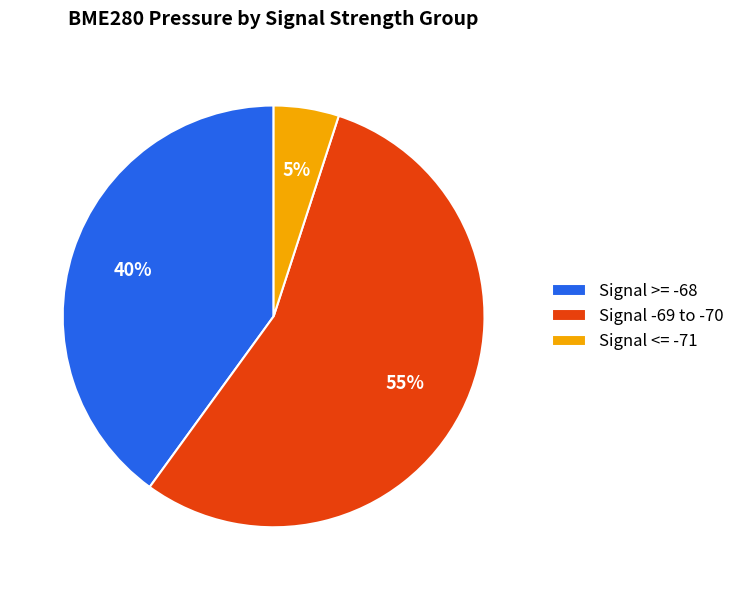

Rank the categories by value from lowest to highest.

Signal <= -71, Signal >= -68, Signal -69 to -70